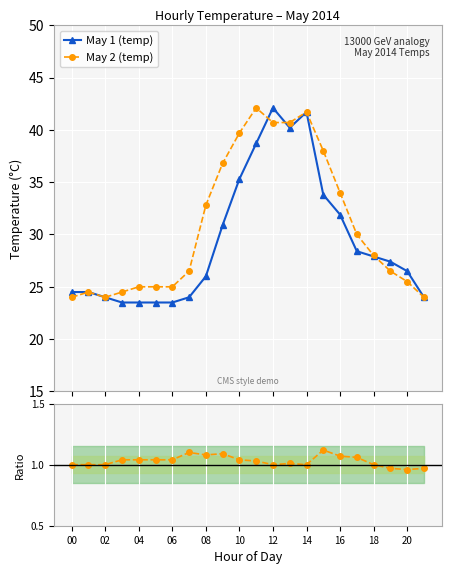

True or false: May2/May1 ratio and May 2 (temp) cross at least once.

False